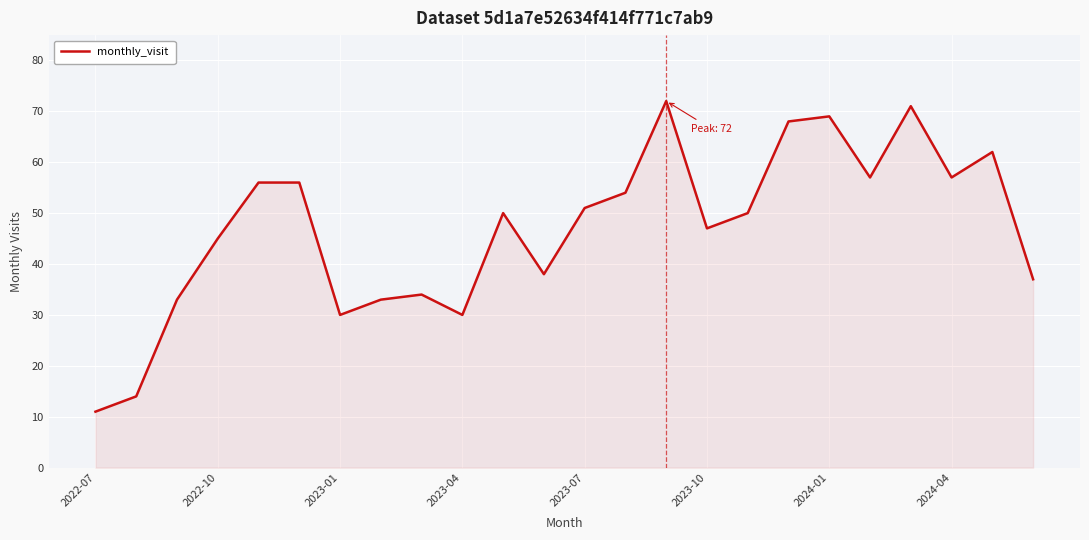

What is the difference between the maximum and minimum values?

61